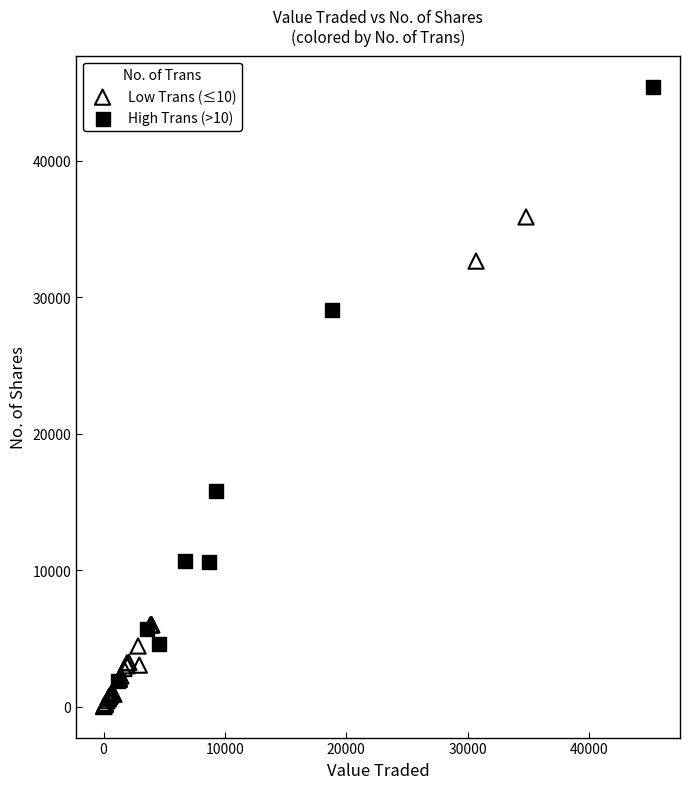

Which series contains the highest Y value?

High Trans (>10)